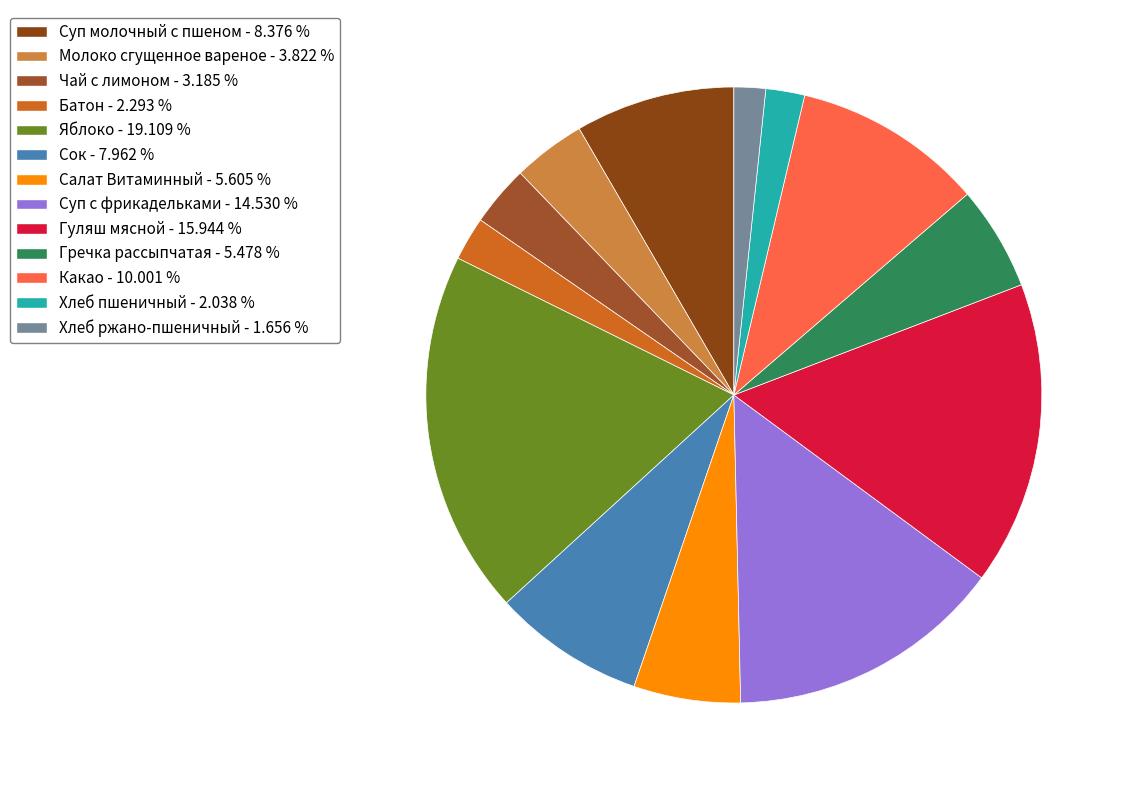

What portion of the pie excludes Чай с лимоном?

96.8%